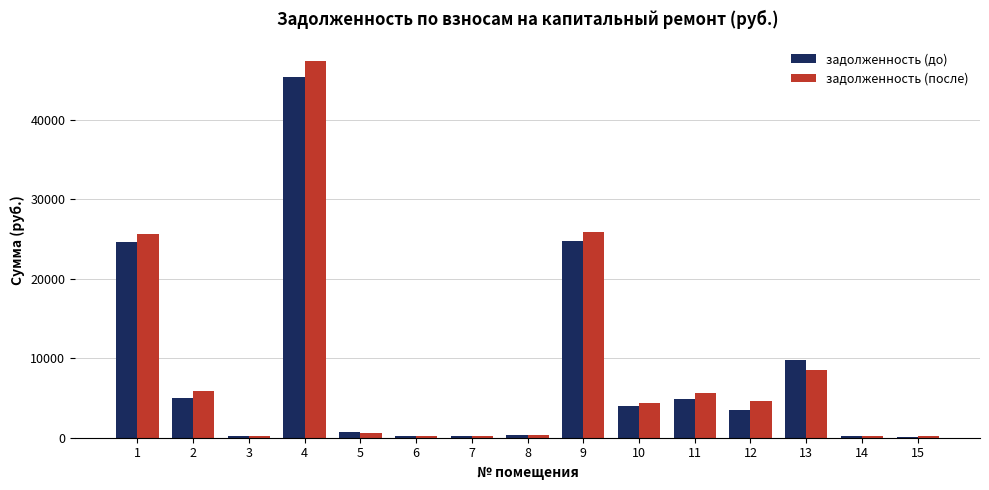

What is the sum of all задолженность (до) values?

124068.7